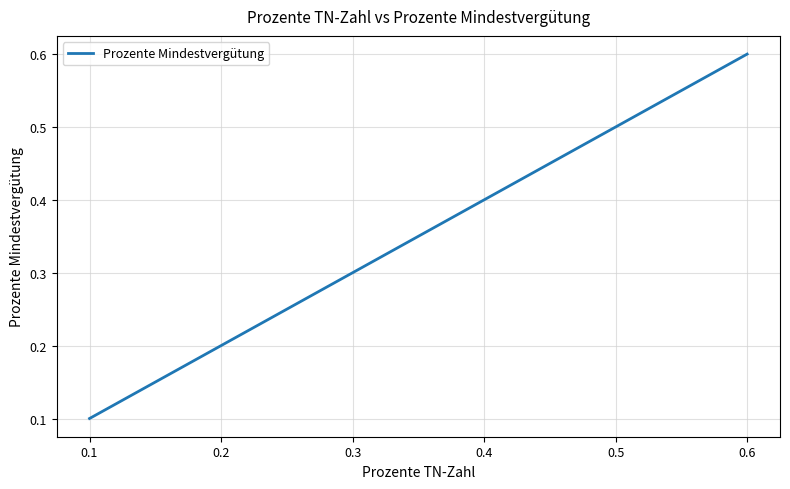

Is it true that the value at 0.1 is 0.1?

True